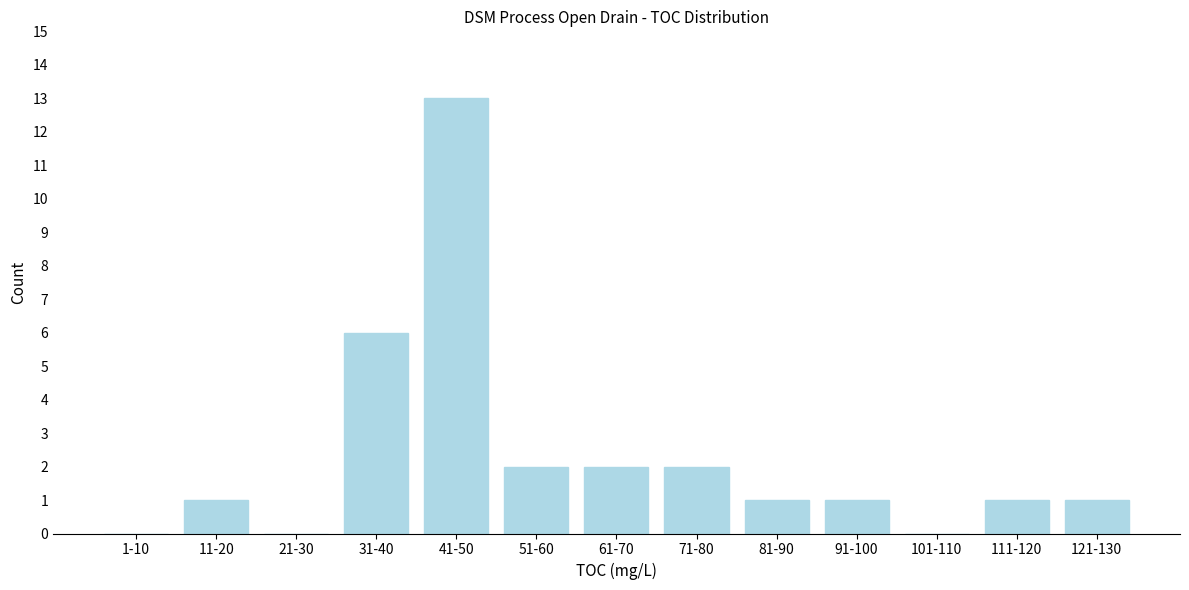

Reading left to right, what are all the values shown in this chart?

1-10=0	11-20=1	21-30=0	31-40=6	41-50=13	51-60=2	61-70=2	71-80=2	81-90=1	91-100=1	101-110=0	111-120=1	121-130=1